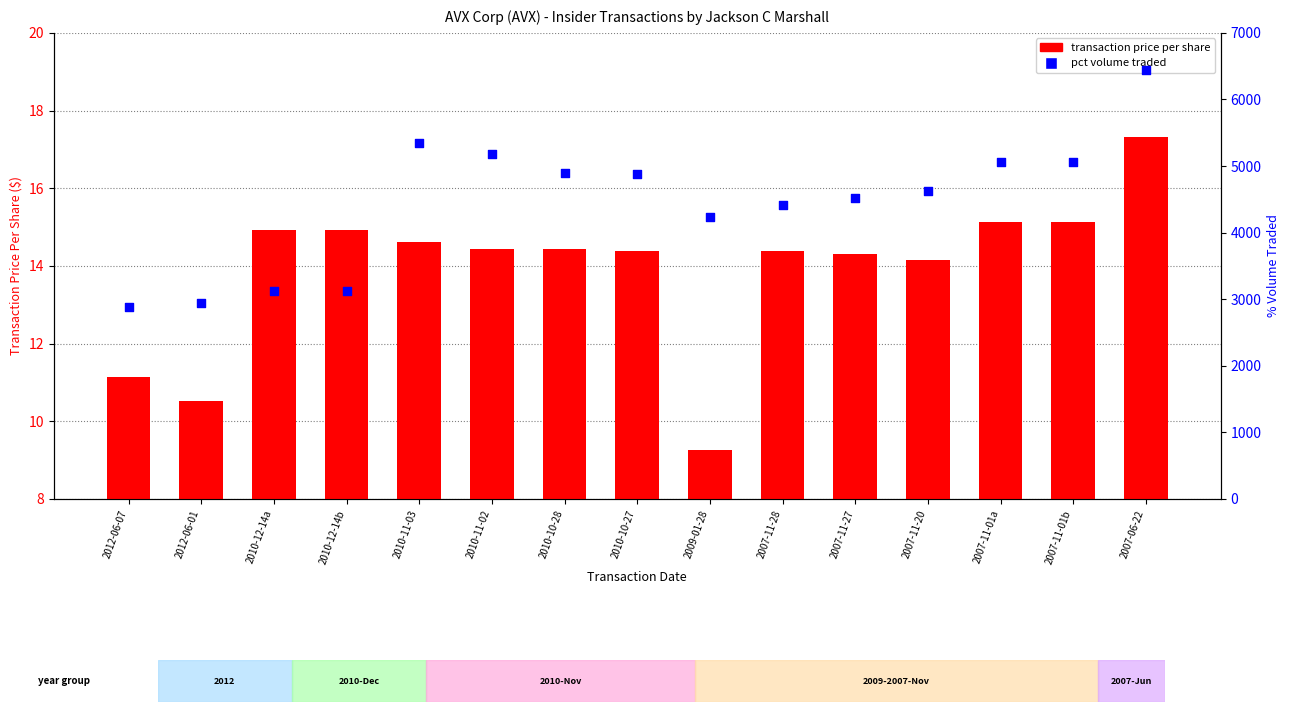

Which series has the widest spread of Y values?

pct volume traded